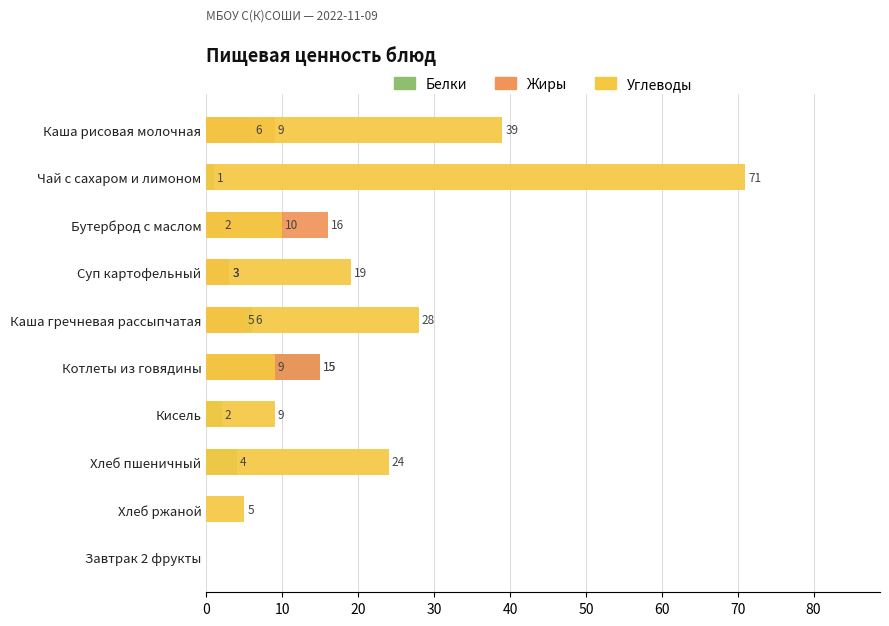

What is the difference between the maximum and minimum values in the Углеводы series?

71